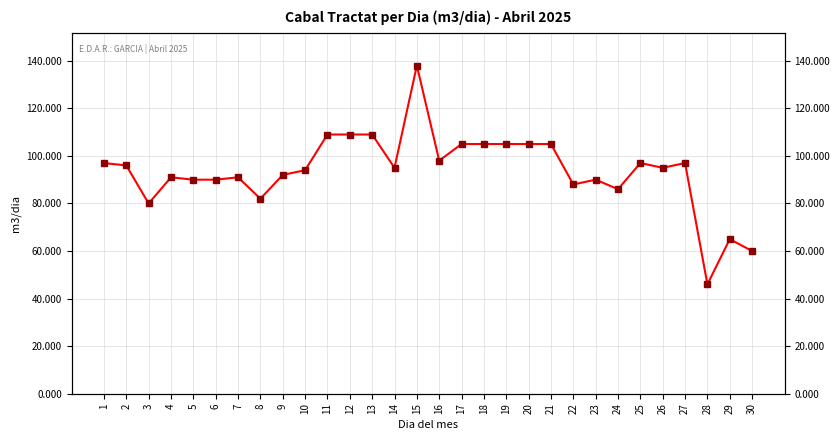

How many interior local valleys (lower than both neighbors) does the data have?

8